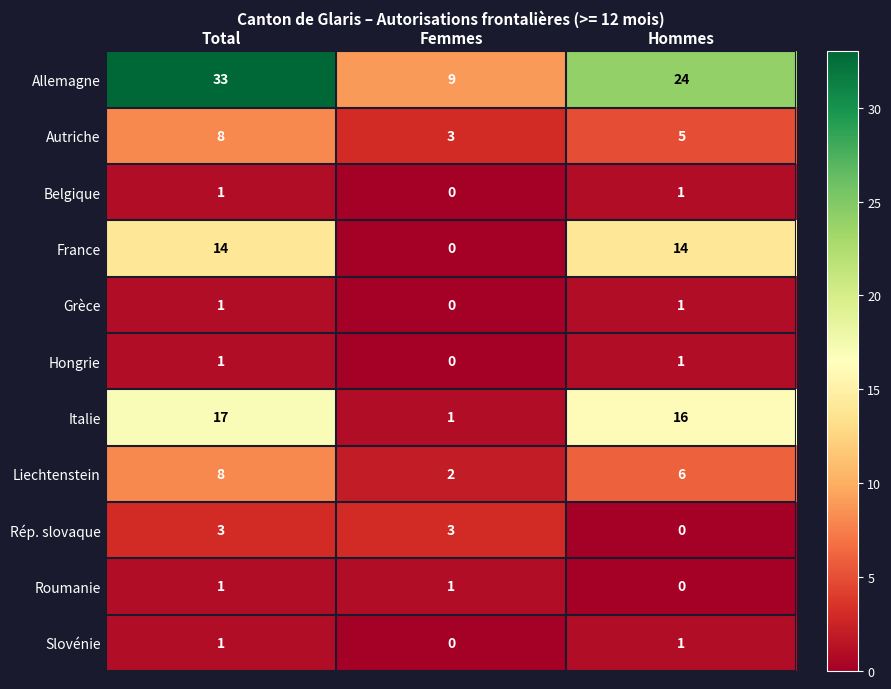

The value of Italie at Hommes is 16. True or false?

True